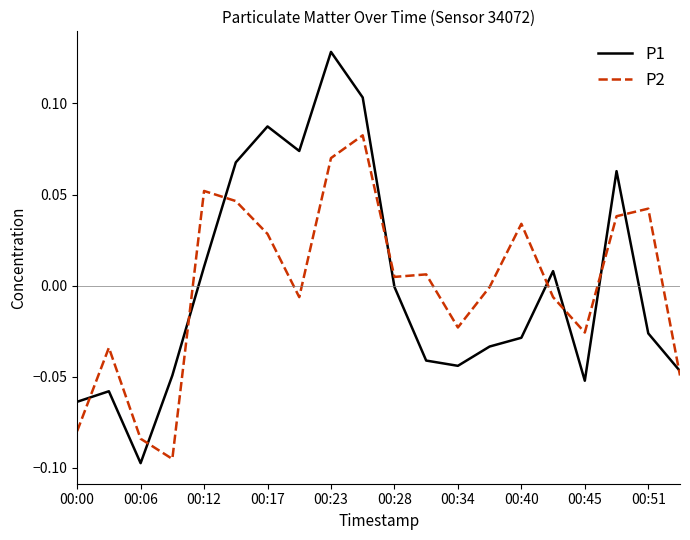

Rank the series by their maximum value, from highest to lowest.

P1, P2